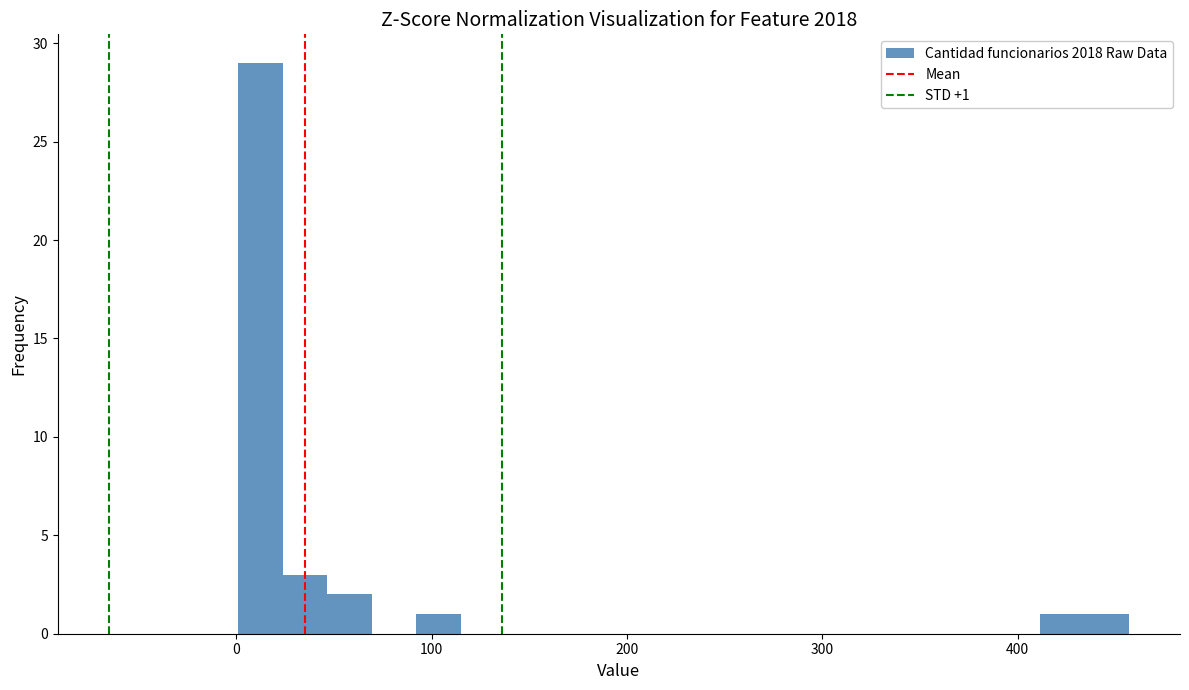

Around what value on the x-axis is the tallest bar? Give the approximate position of its centre, as read against the axis.

10